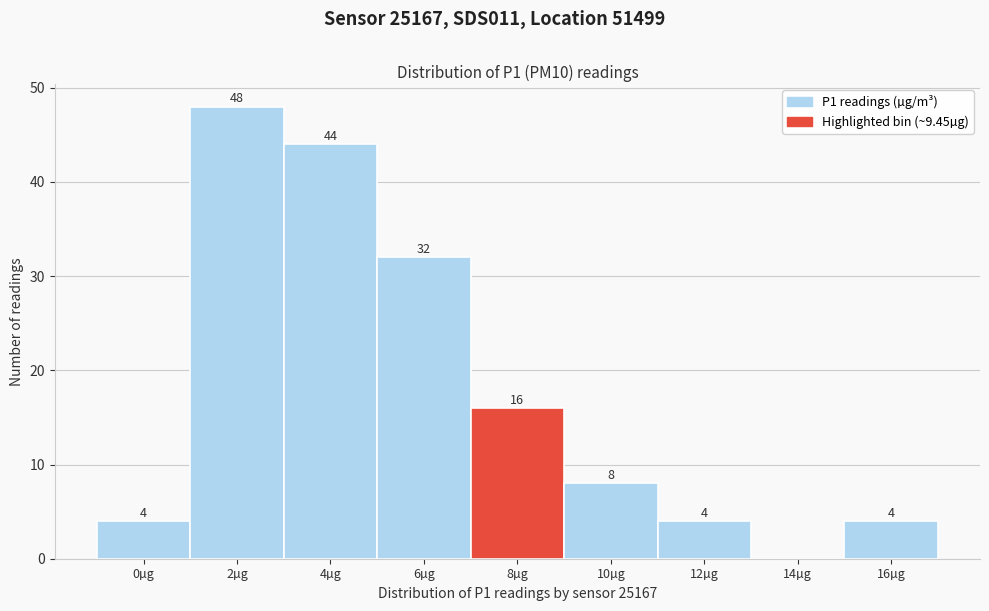

Reading right to left, list all the values displayed in this chart.

16µg=4	14µg=0	12µg=4	10µg=8	8µg=16	6µg=32	4µg=44	2µg=48	0µg=4